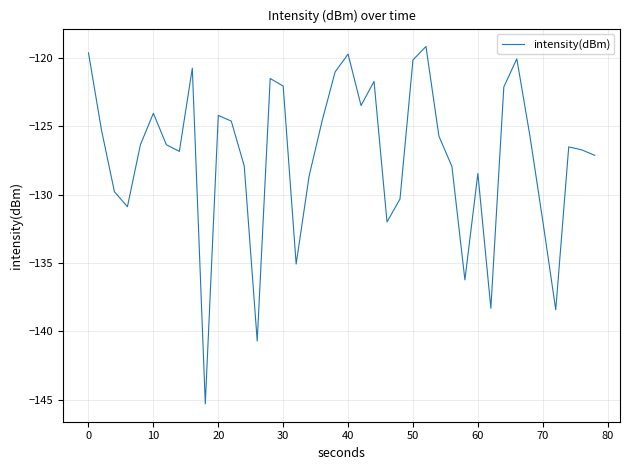

What is the maximum value shown in the chart?

-119.1